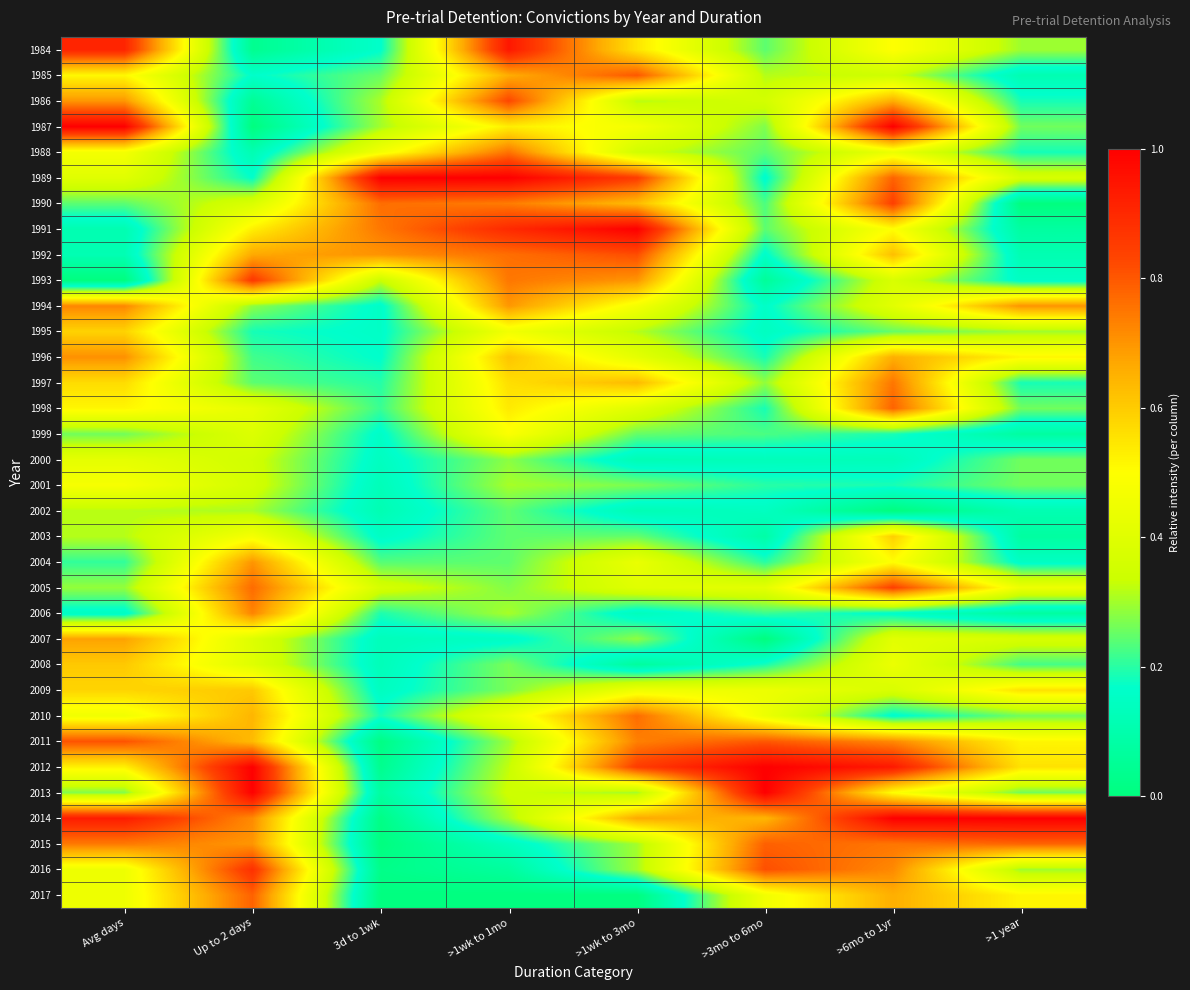

What is the total value across all series at 3d to 1wk?

8.1